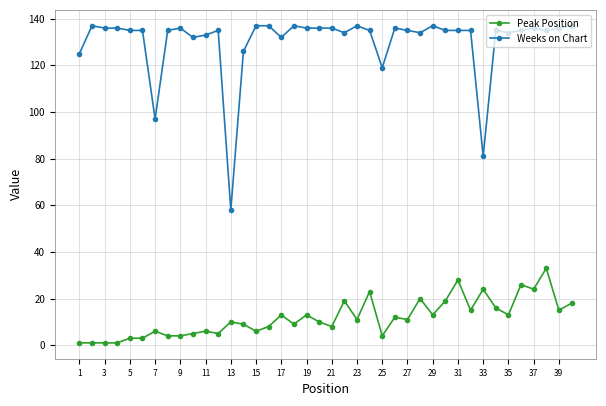

At how many categories does at least one series exceed 130?

34